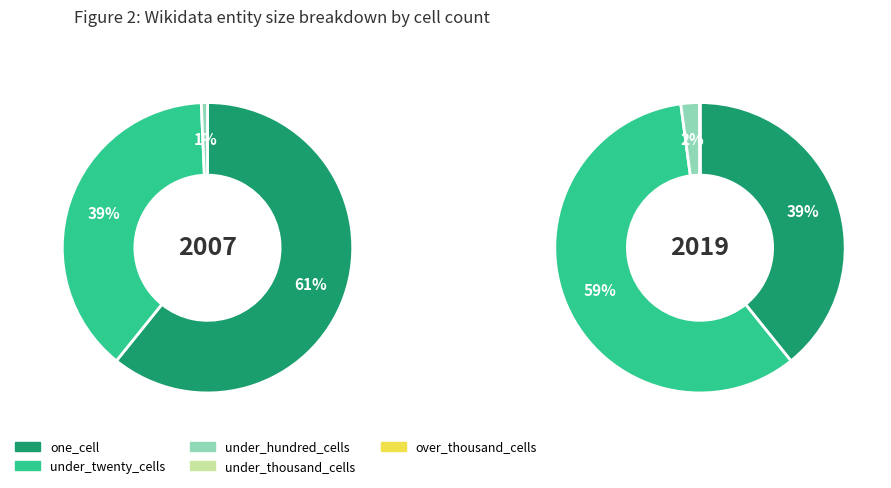

Count the number of slices in the pie.

5